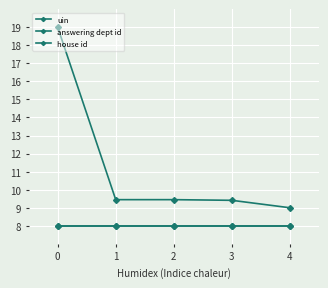

Reading left to right, list all the values displayed in this chart.

uin: 19.0	9.4	9.4	9.4	9.0
answering dept id: 8.0	8.0	8.0	8.0	8.0
house id: 8.0	8.0	8.0	8.0	8.0